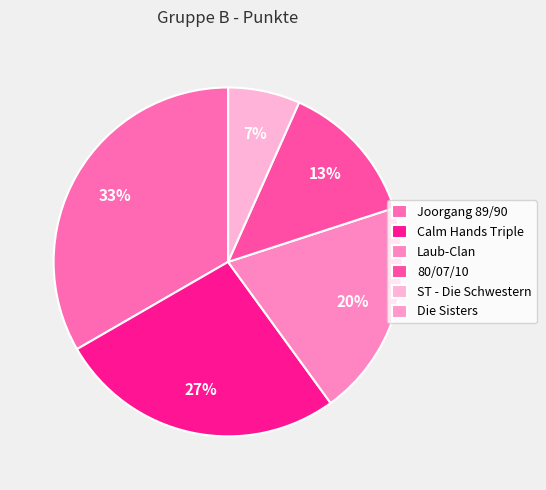

Count the number of slices in the pie.

6